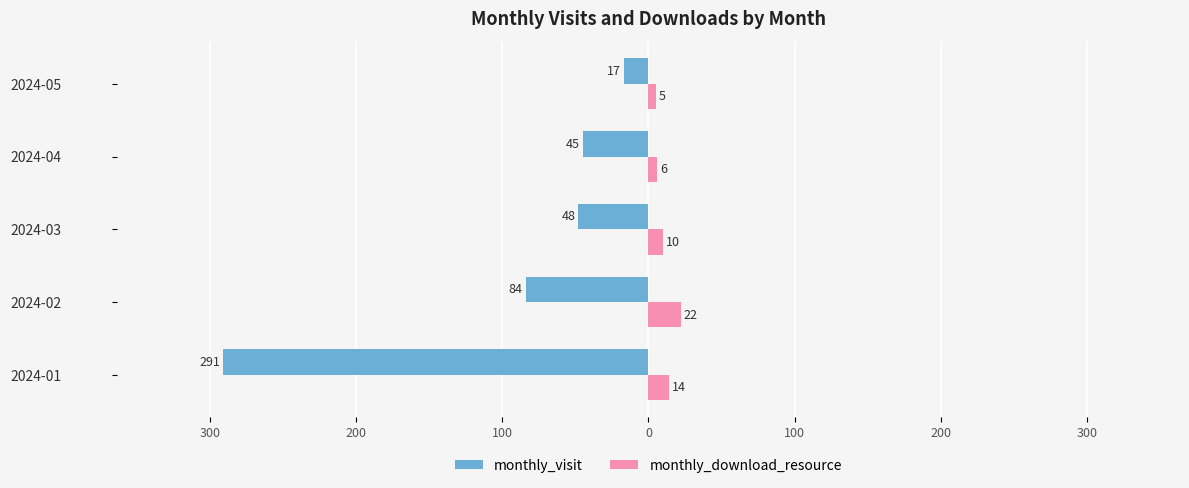

Which series has the largest range (max minus min)?

monthly_visit